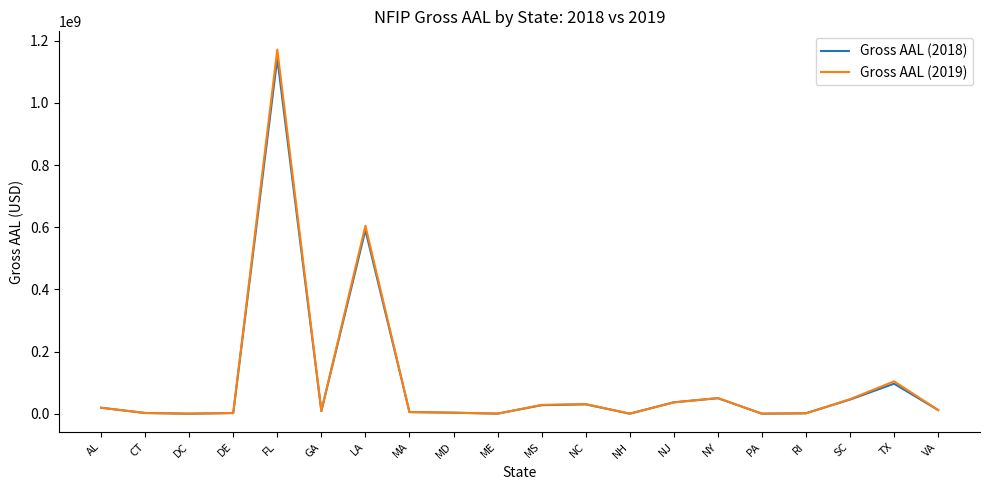

What is the sum of the Gross AAL (2019) values at FL and AL?

1190782342.6